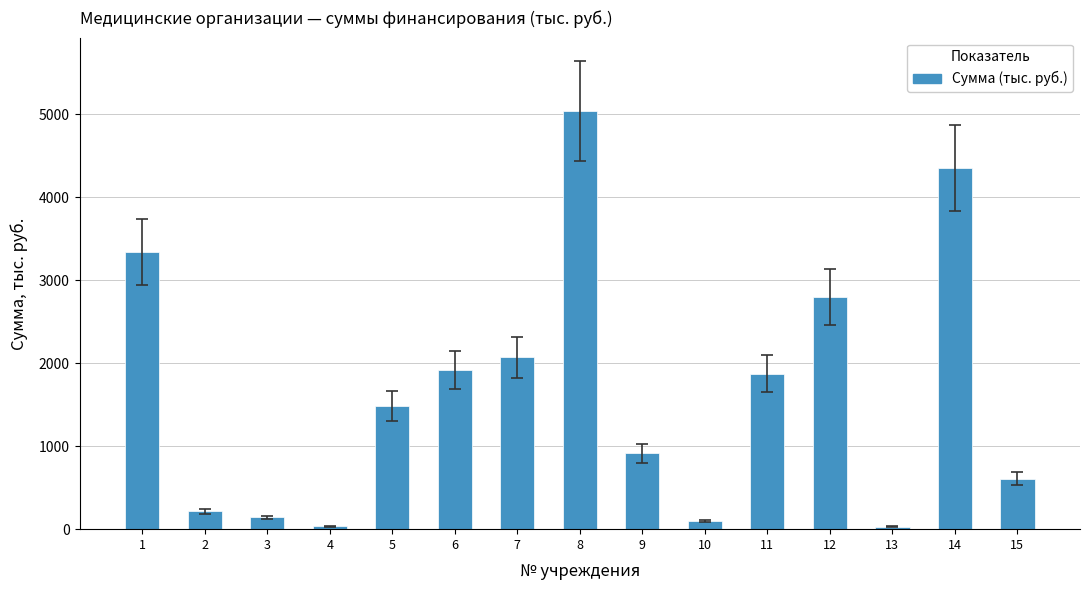

What is the change in value from 4 to 11?

+1838.6